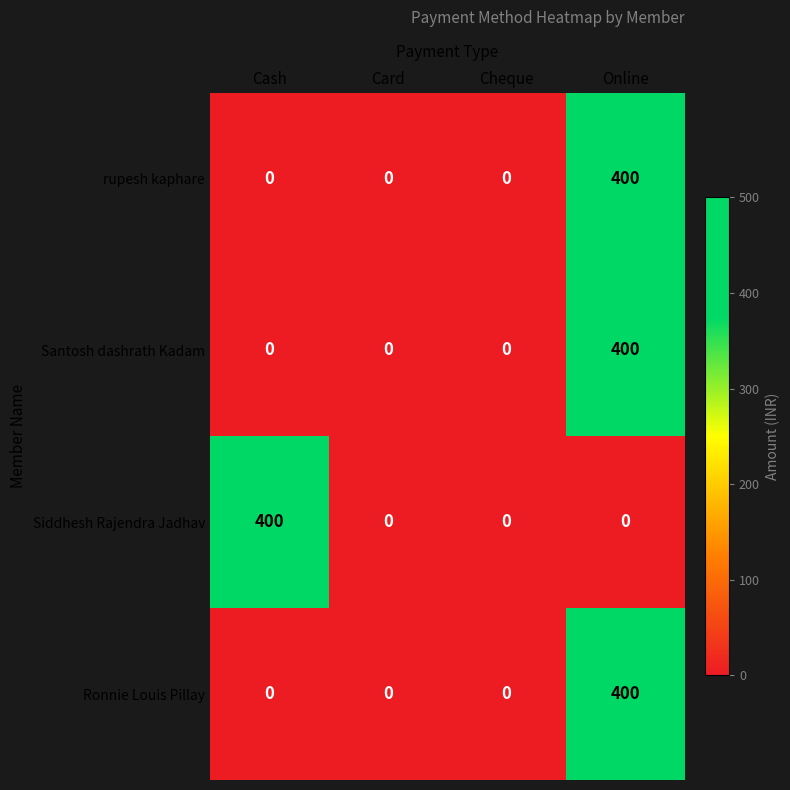

Reading left to right, extract all data points from this chart.

rupesh kaphare: Cash=0	Card=0	Cheque=0	Online=400
Santosh dashrath Kadam: Cash=0	Card=0	Cheque=0	Online=400
Siddhesh Rajendra Jadhav: Cash=400	Card=0	Cheque=0	Online=0
Ronnie Louis Pillay: Cash=0	Card=0	Cheque=0	Online=400